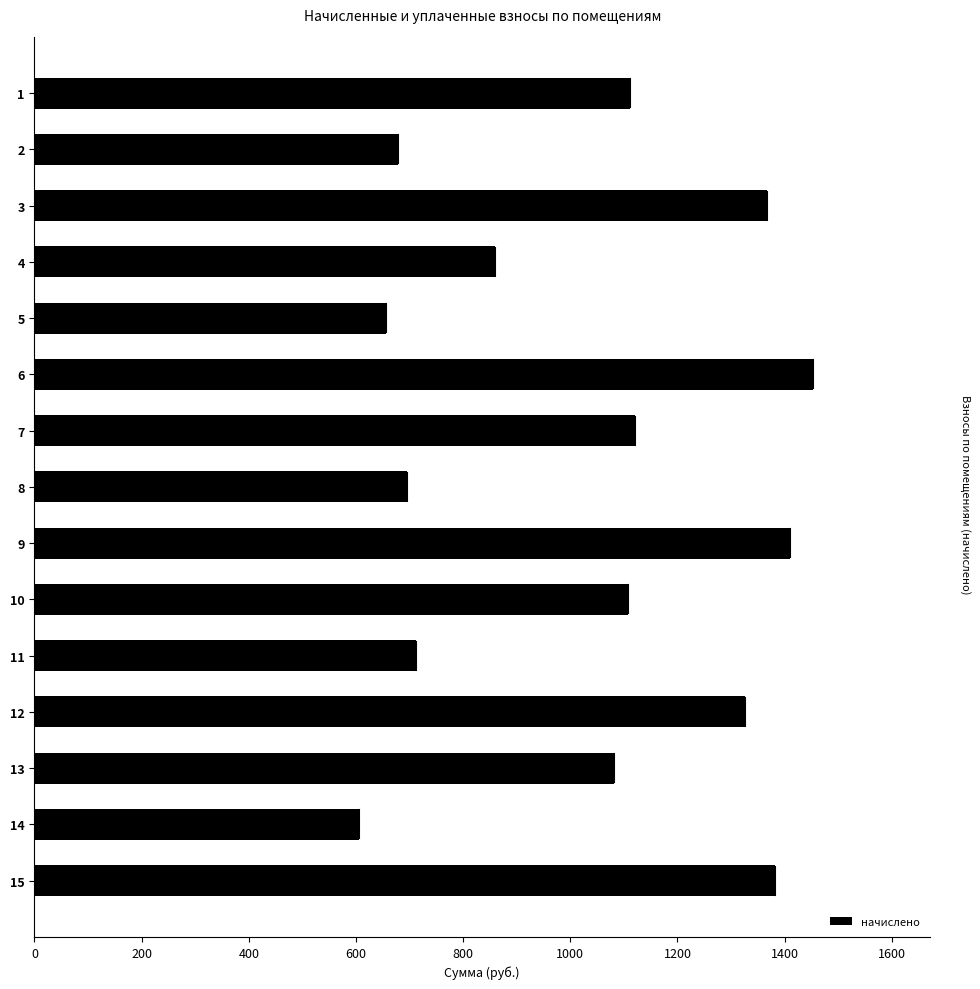

What is the maximum value shown in the chart?

1453.3